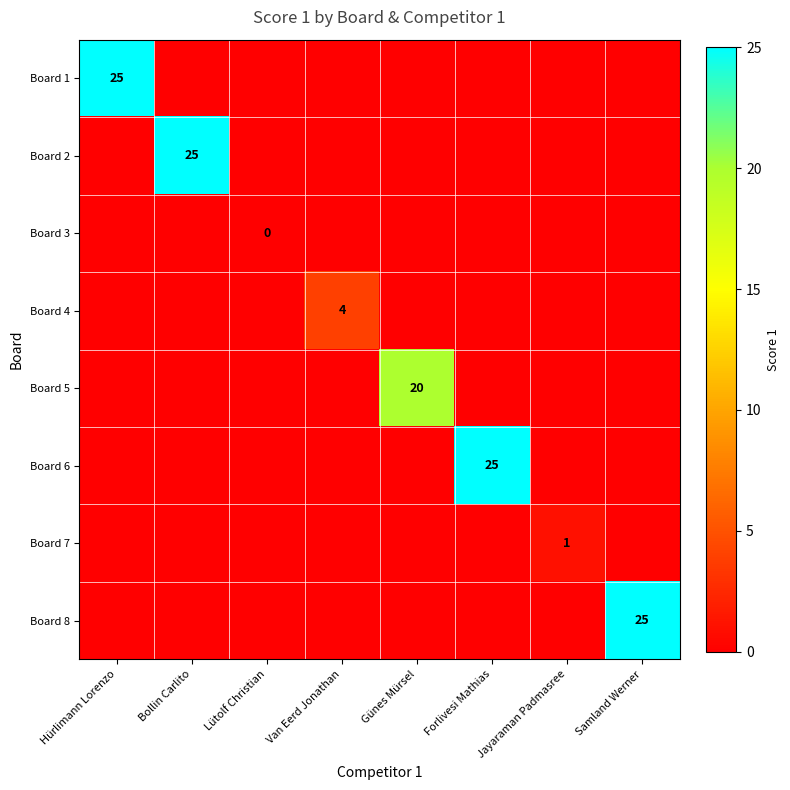

Is it true that Board 4 equals 2 at Van Eerd Jonathan?

False